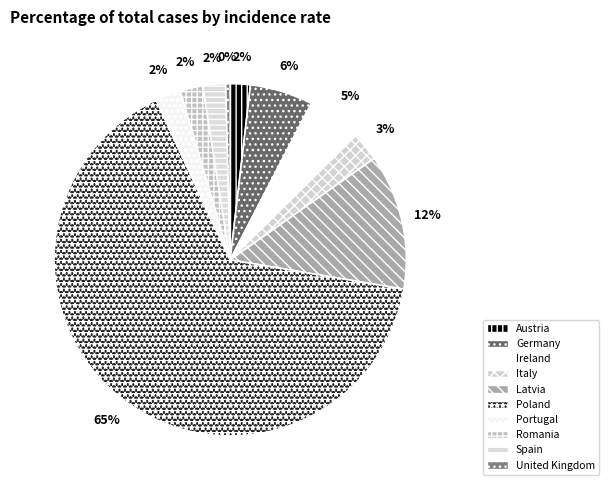

How many segments does this pie chart have?

10